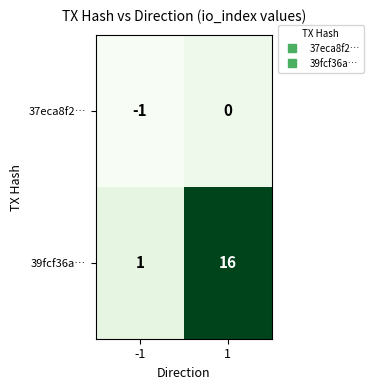

Count the number of data series in this chart.

2